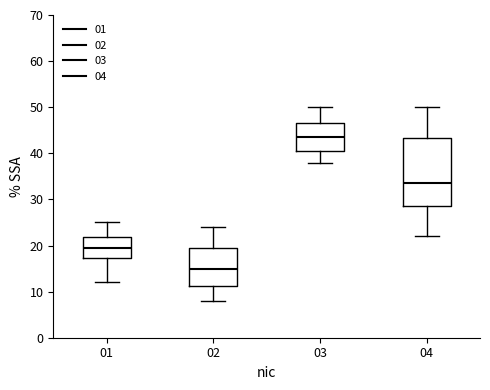

Which box has the highest median line?

03